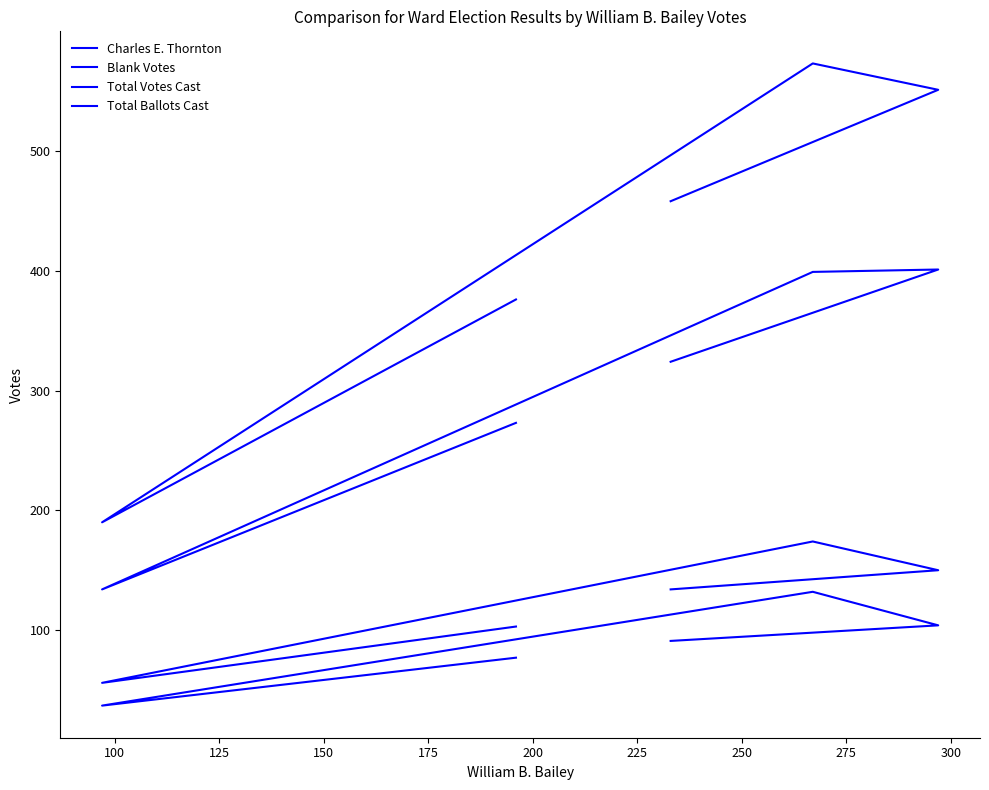

Does the chart have visible grid lines?

No